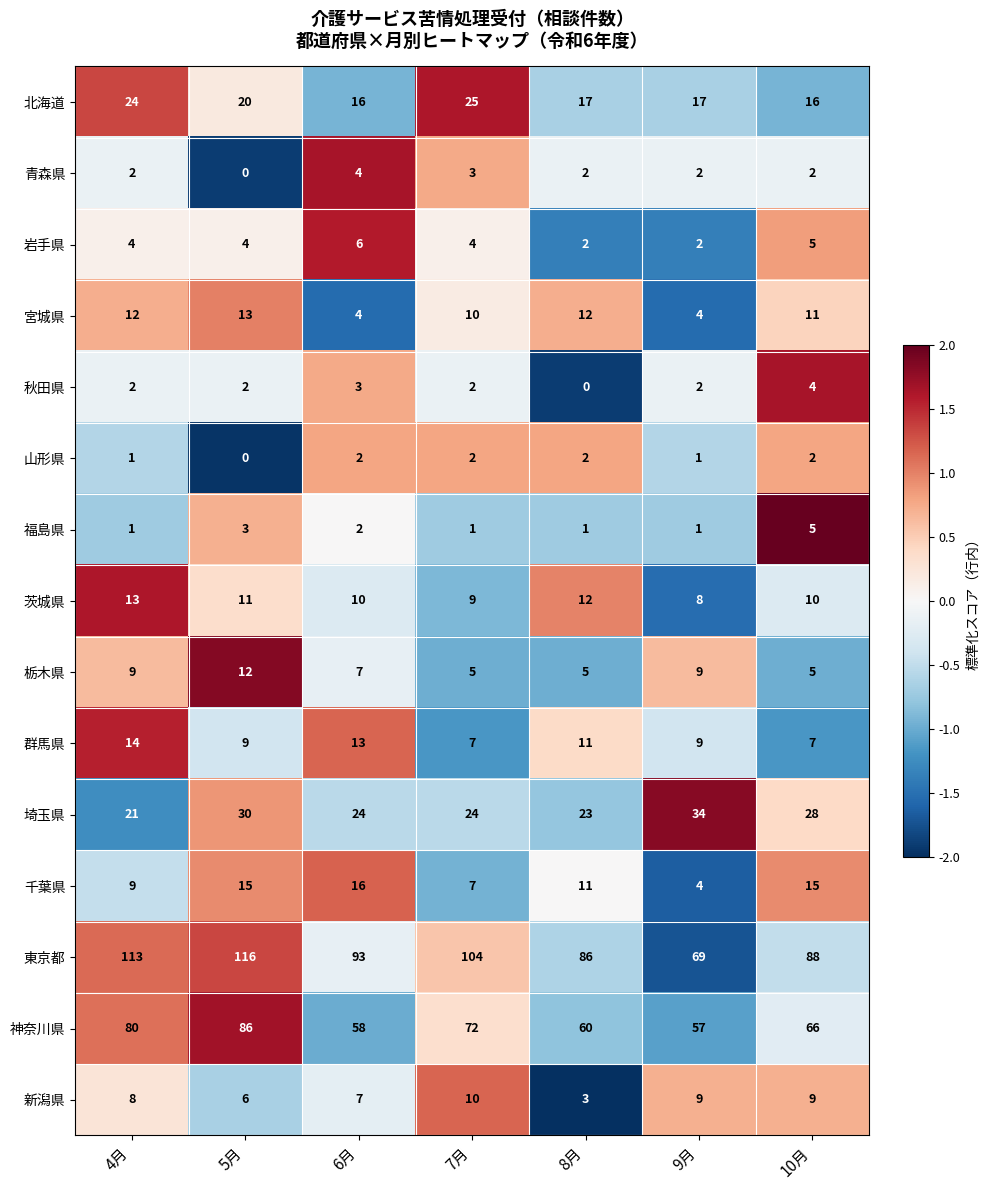

The value of 神奈川県 at 5月 is 86. True or false?

True